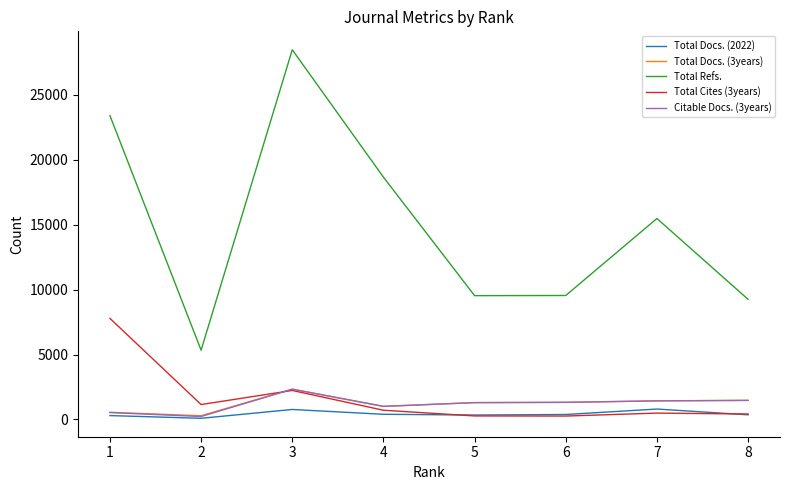

What is the maximum value shown in the chart?

28470